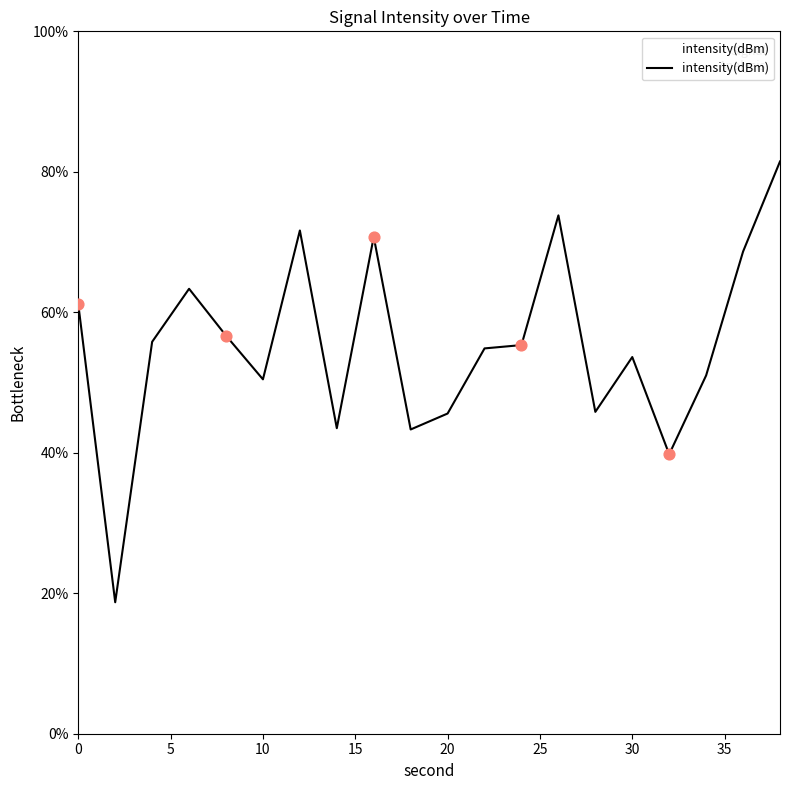

What is the smallest value displayed?

18.7